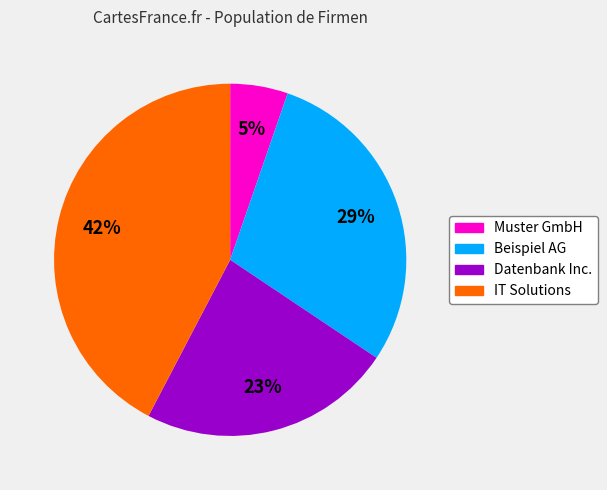

To the nearest percent, what is the difference between the largest and smallest slice percentages?

37%